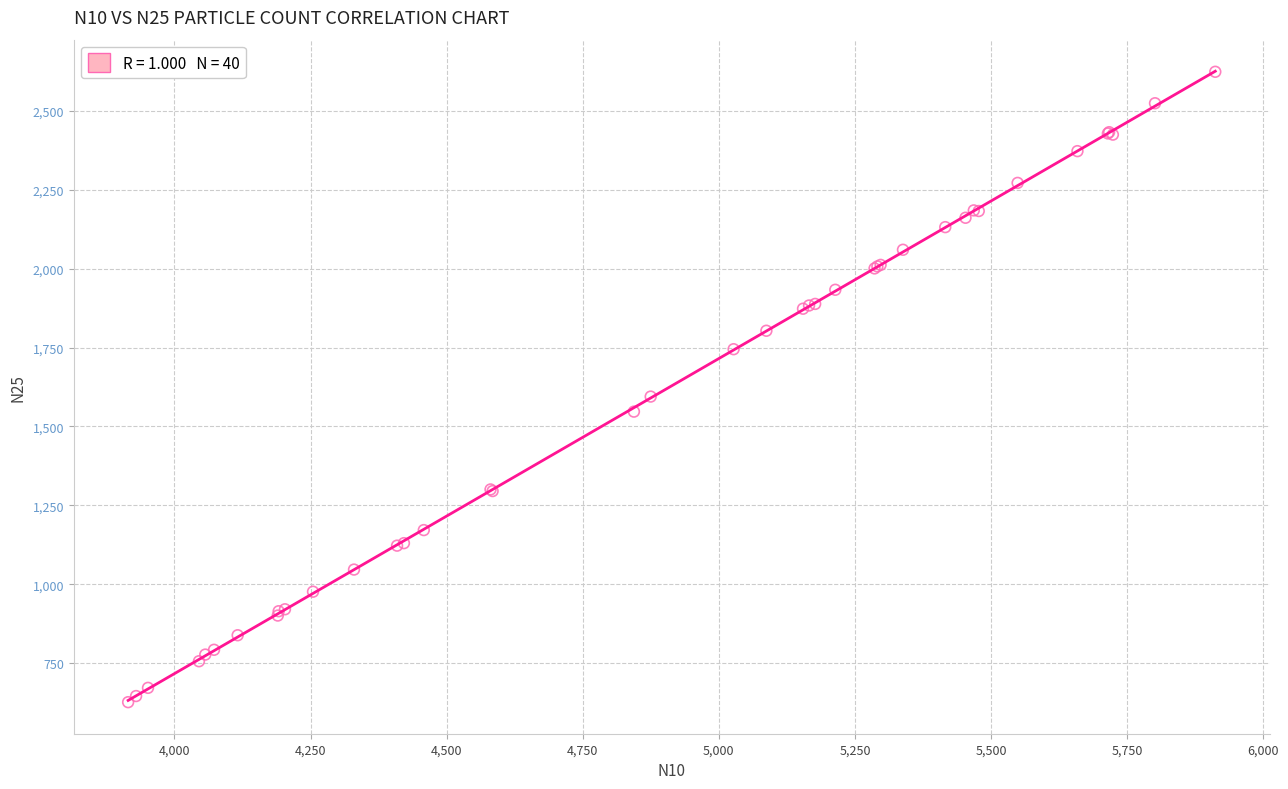

What Y value in the scatter plot is closest to 1625?

1594.7